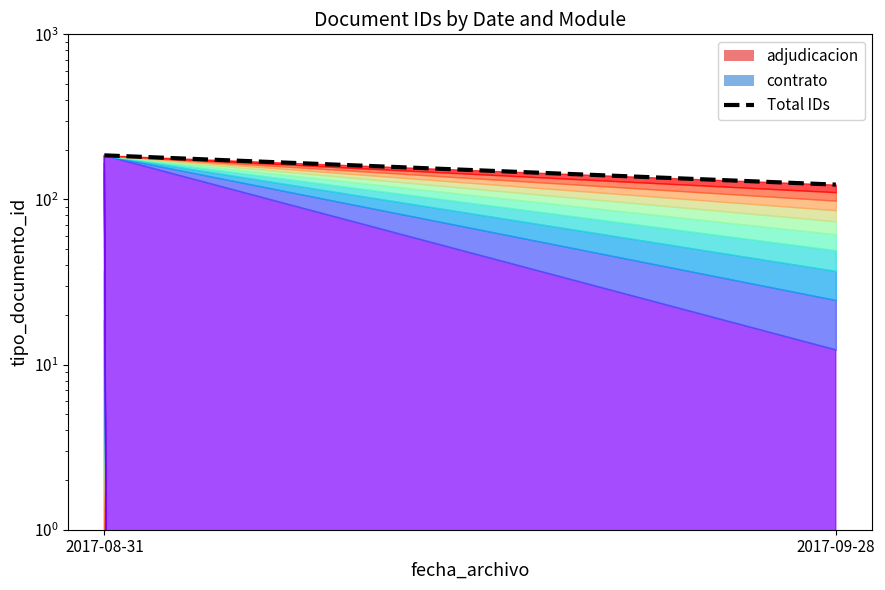

What is the value of the 1st point from the left?

185